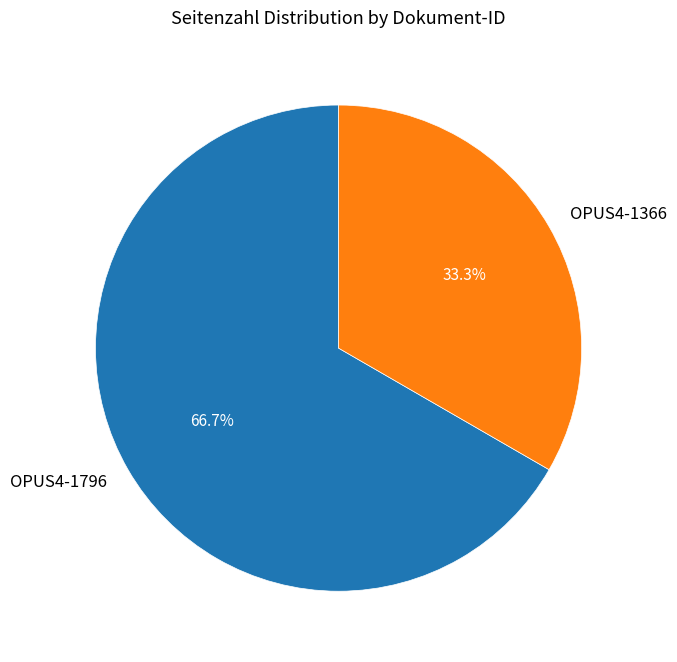

How many slices are in this pie chart?

2